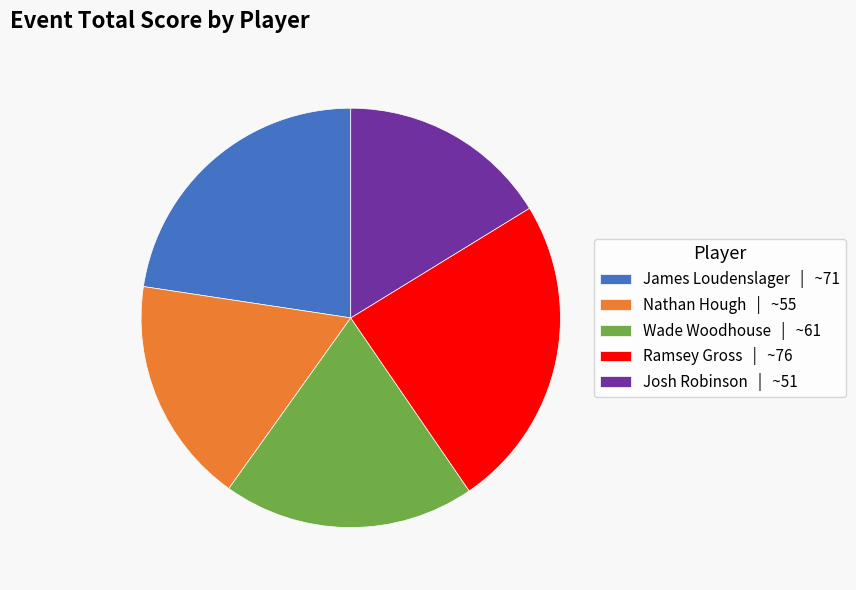

Approximately how many times larger is the value at Nathan Hough | ~55 compared to James Loudenslager | ~71?

0.8